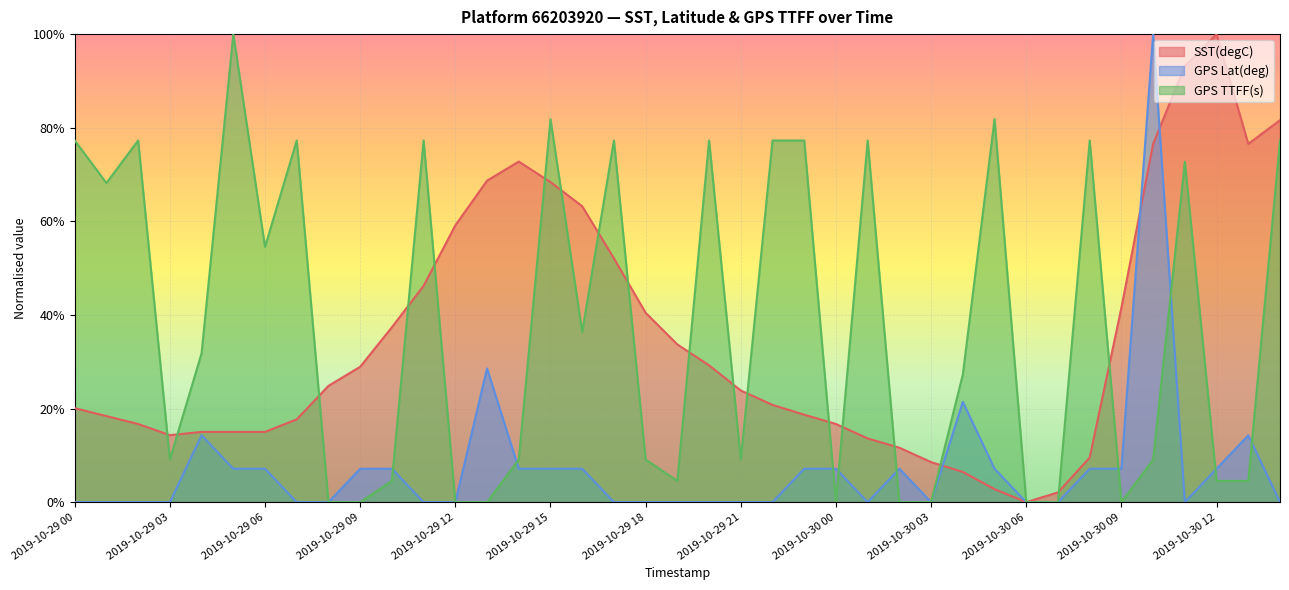

What are all the series names shown in the legend?

SST(degC), GPS Lat(deg), GPS TTFF(s)